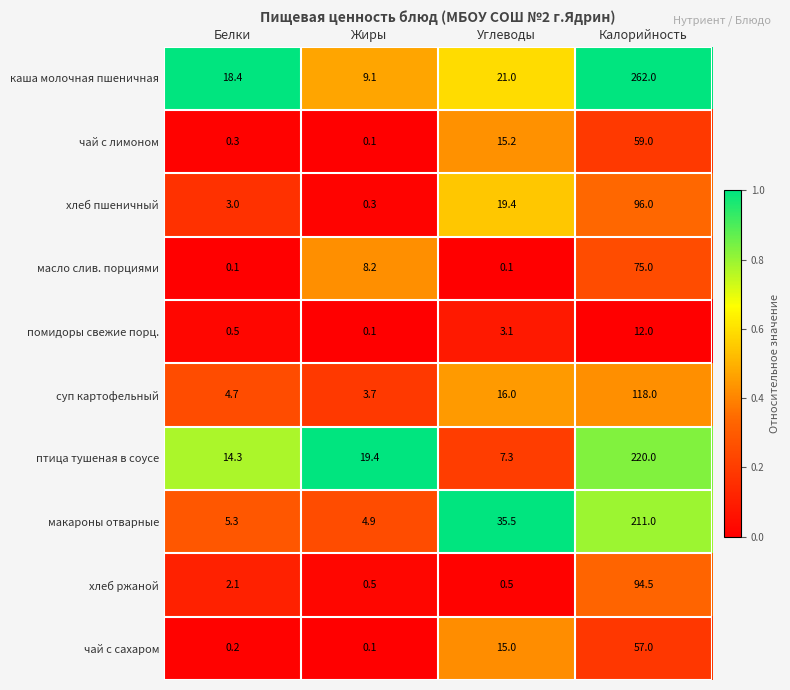

At how many categories does at least one series exceed 0?

4